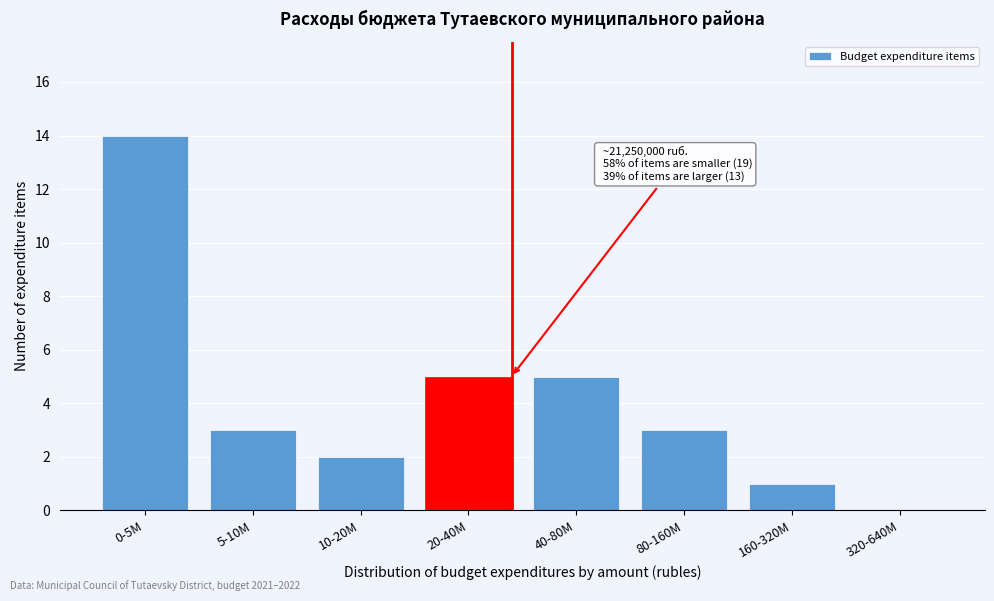

Reading left to right, extract all data points from this chart.

0-5M=14	5-10M=3	10-20M=2	20-40M=5	40-80M=5	80-160M=3	160-320M=1	320-640M=0